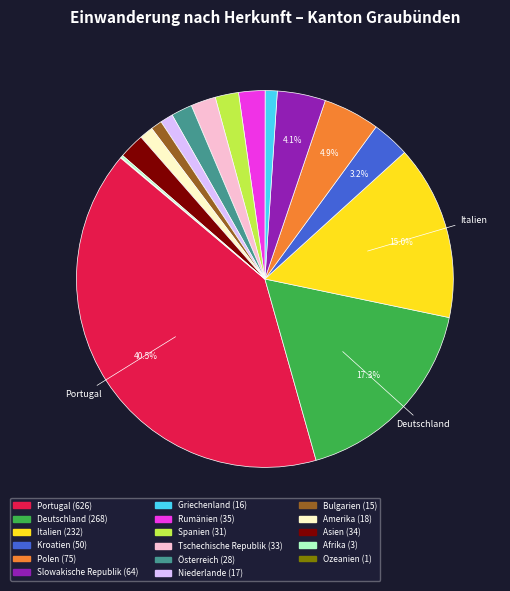

Which has a higher value, Polen or Kroatien?

Polen